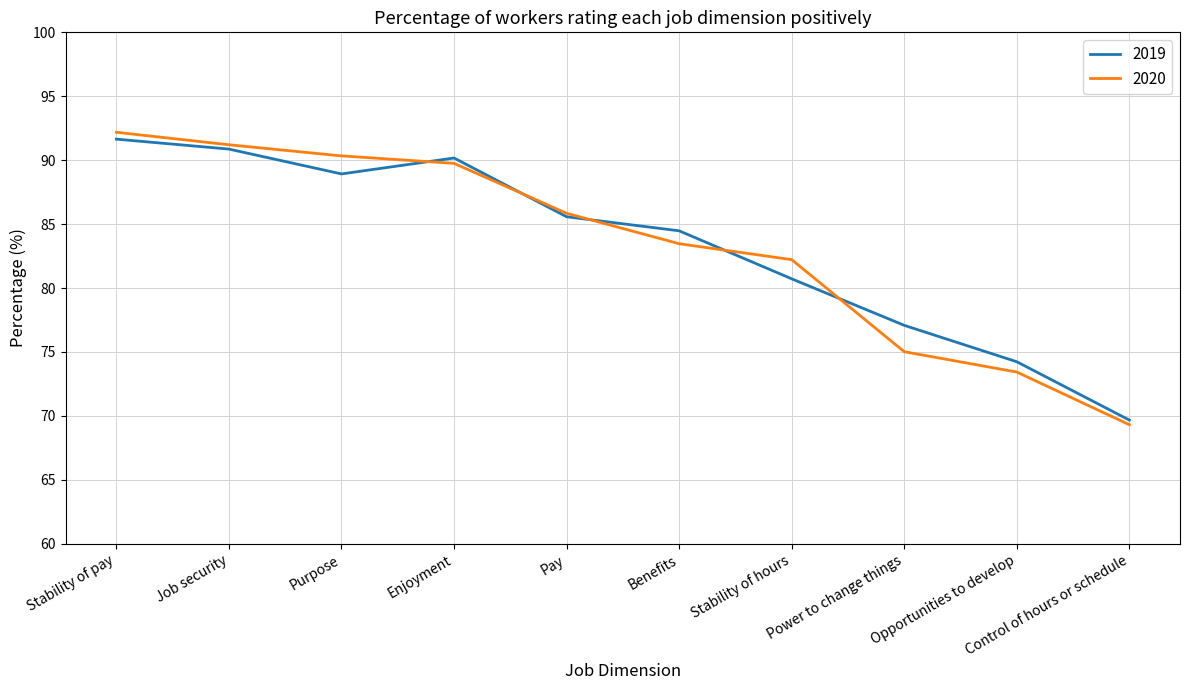

Reading left to right, what are all the values shown in this chart?

2019: 91.6	90.9	88.9	90.2	85.6	84.5	80.7	77.1	74.2	69.7
2020: 92.2	91.2	90.3	89.8	85.8	83.5	82.2	75.0	73.4	69.3